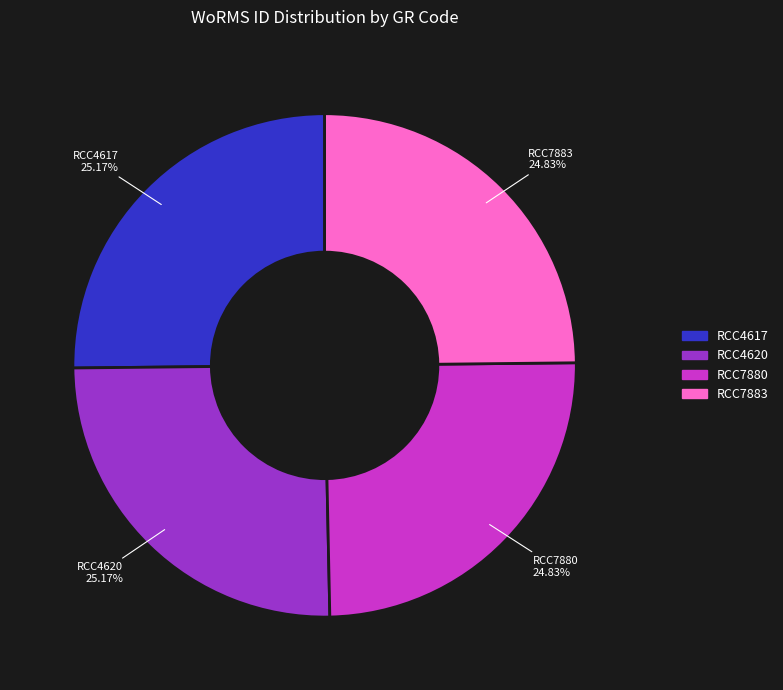

Is there a majority slice in this chart?

No